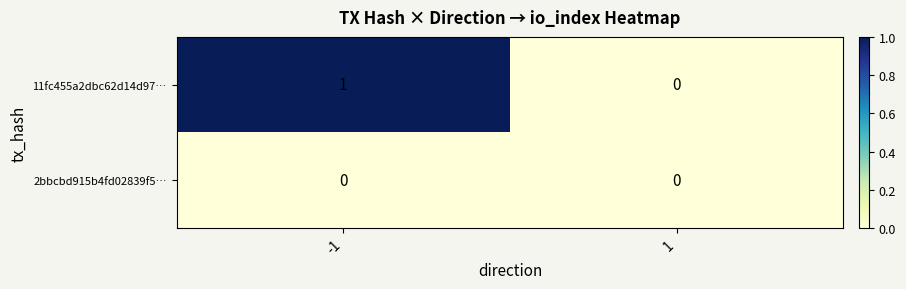

At which category is the sum across all series the highest?

-1